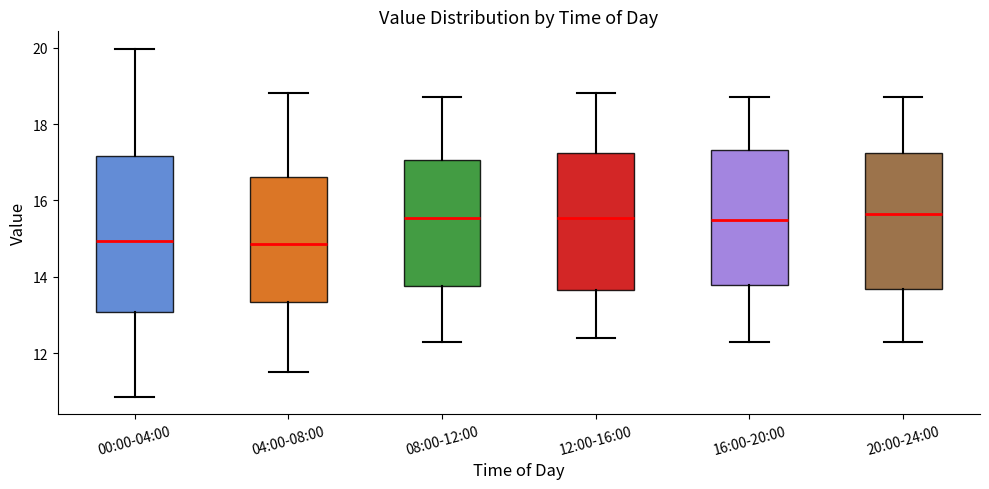

Reading left to right, read every box against the y-axis: the position of its median line, the range the box covers, and the ends of its whiskers. The values are not printed on the chart, so give them approximately, as read against the axis.

00:00-04:00: median 15.0, box 13.0 to 17.2, whiskers 10.8 to 20.0
04:00-08:00: median 14.8, box 13.4 to 16.6, whiskers 11.6 to 18.8
08:00-12:00: median 15.6, box 13.8 to 17.0, whiskers 12.4 to 18.8
12:00-16:00: median 15.6, box 13.6 to 17.2, whiskers 12.4 to 18.8
16:00-20:00: median 15.6, box 13.8 to 17.4, whiskers 12.4 to 18.8
20:00-24:00: median 15.6, box 13.6 to 17.2, whiskers 12.4 to 18.8